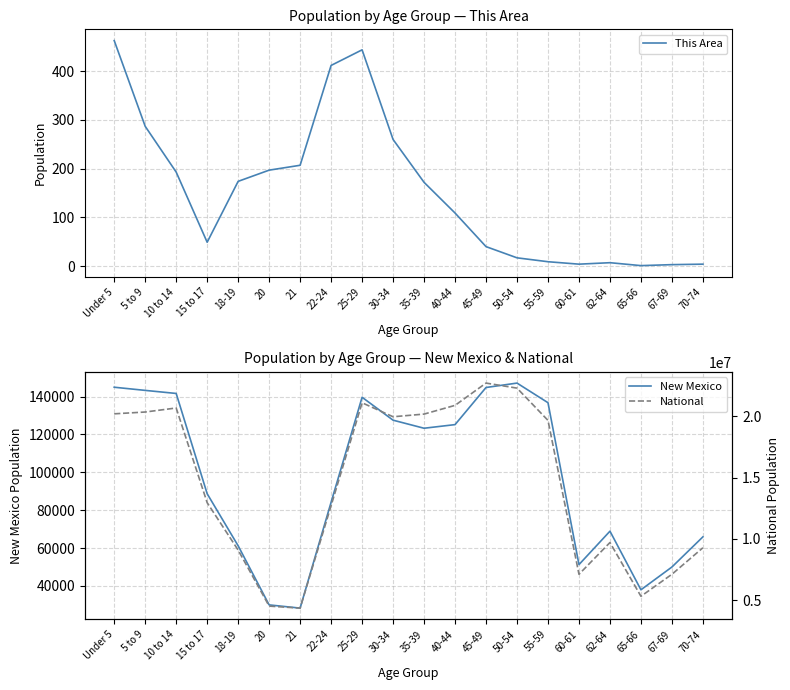

True or false: This Area has a value of 108 at 5 to 9.

False